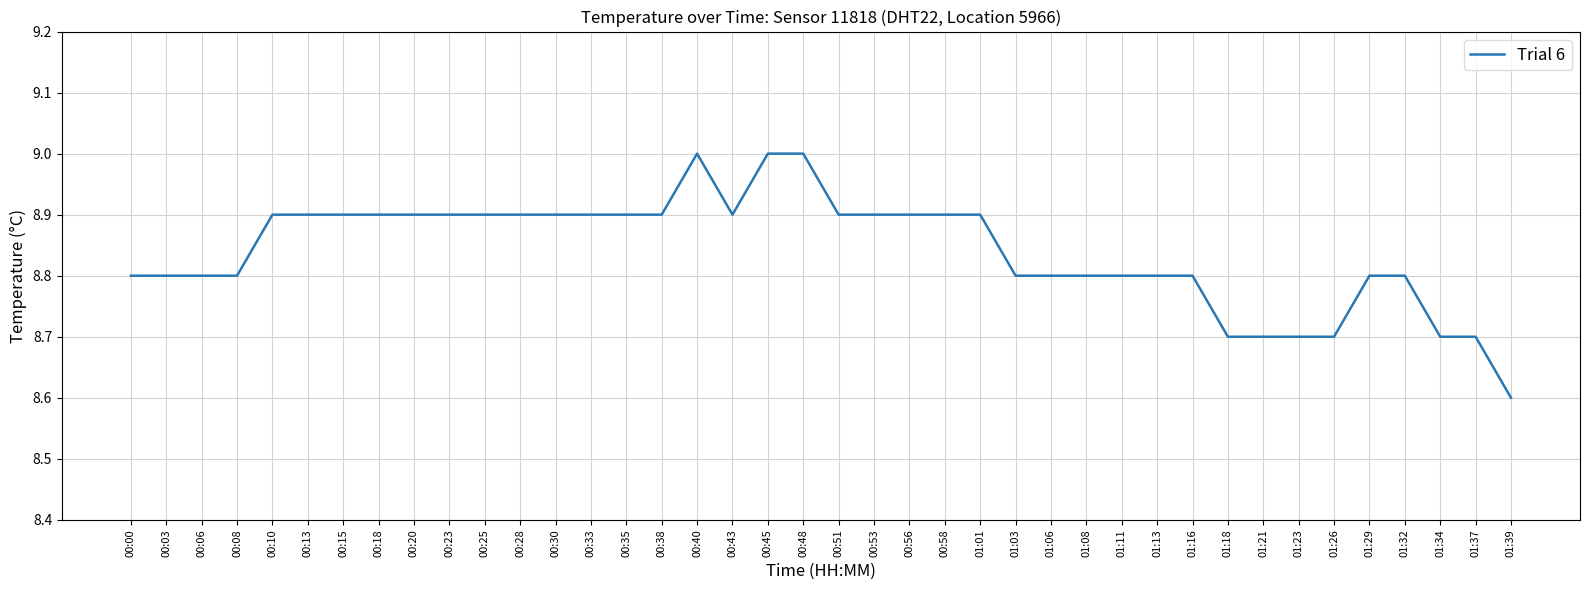

At which category does the chart reach its minimum across all series?

01:39